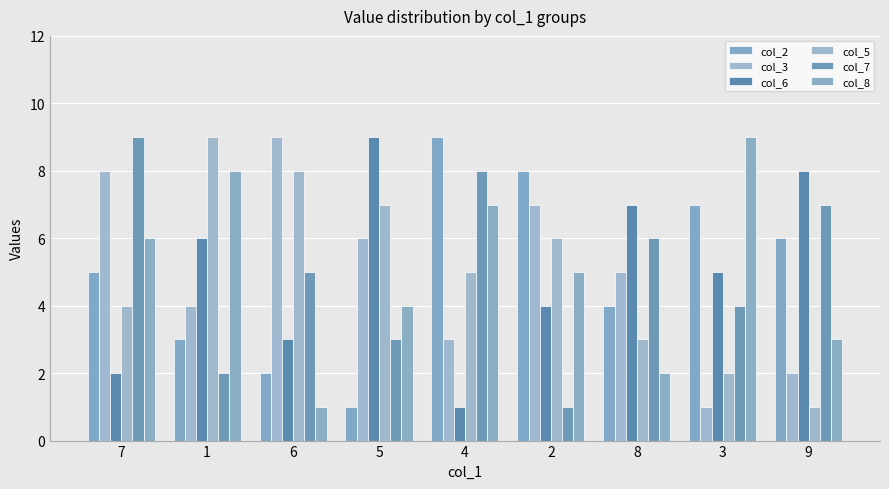

What position from the left is 2?

6